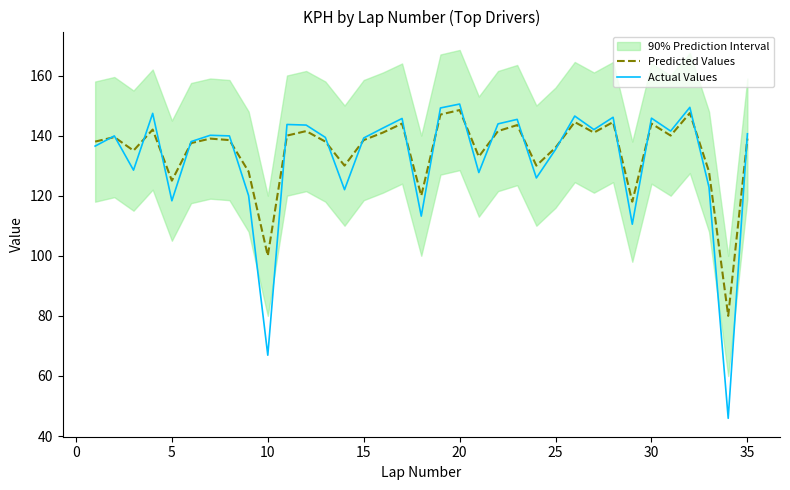

What is the lowest value of the Actual Values series?

45.9